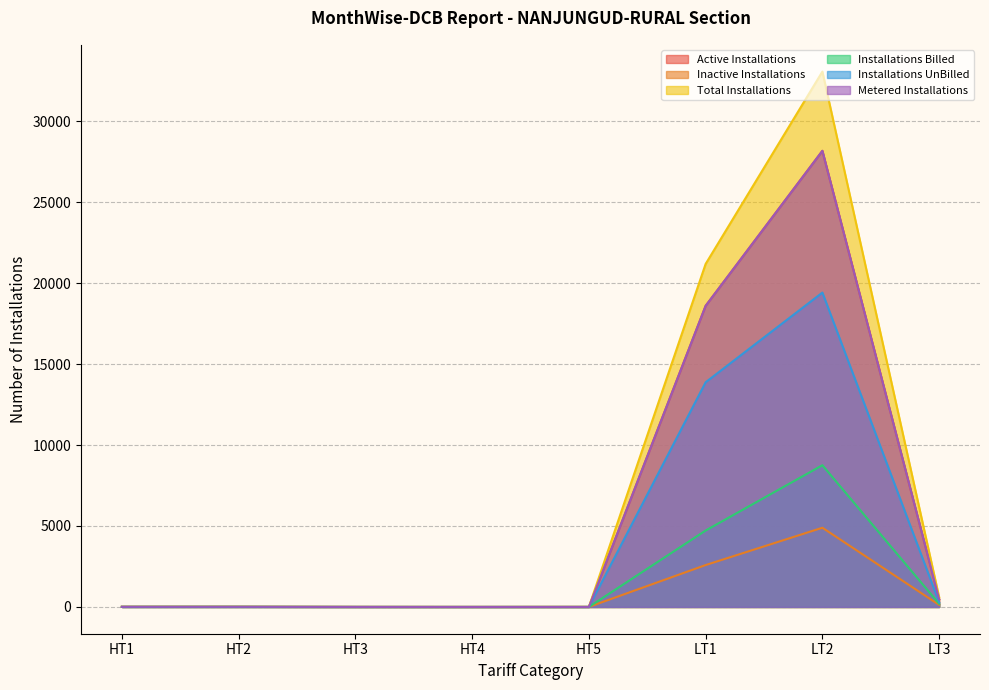

What are all the series names shown in the legend?

Active Installations, Inactive Installations, Total Installations, Installations Billed, Installations UnBilled, Metered Installations